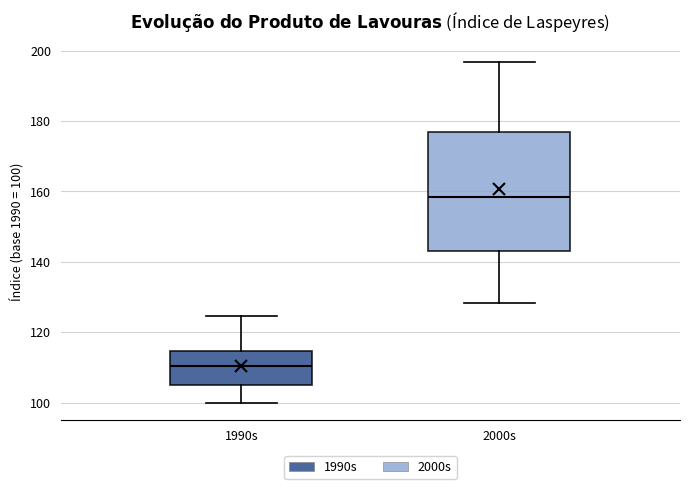

Which box has the highest median line?

2000s